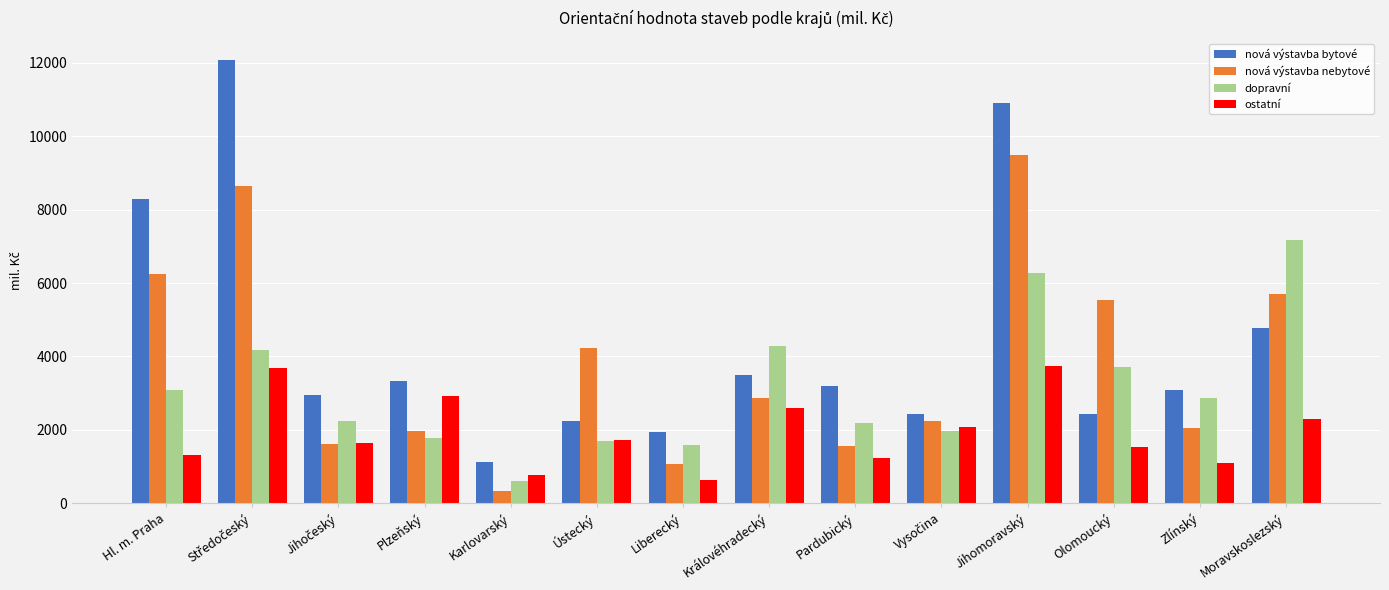

Does the chart contain any negative values?

No